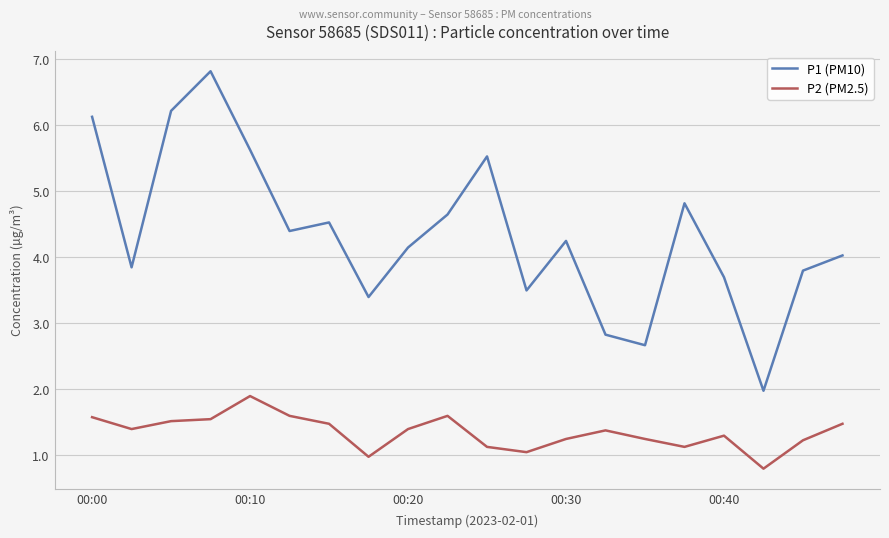

What is the greatest value displayed?

6.8